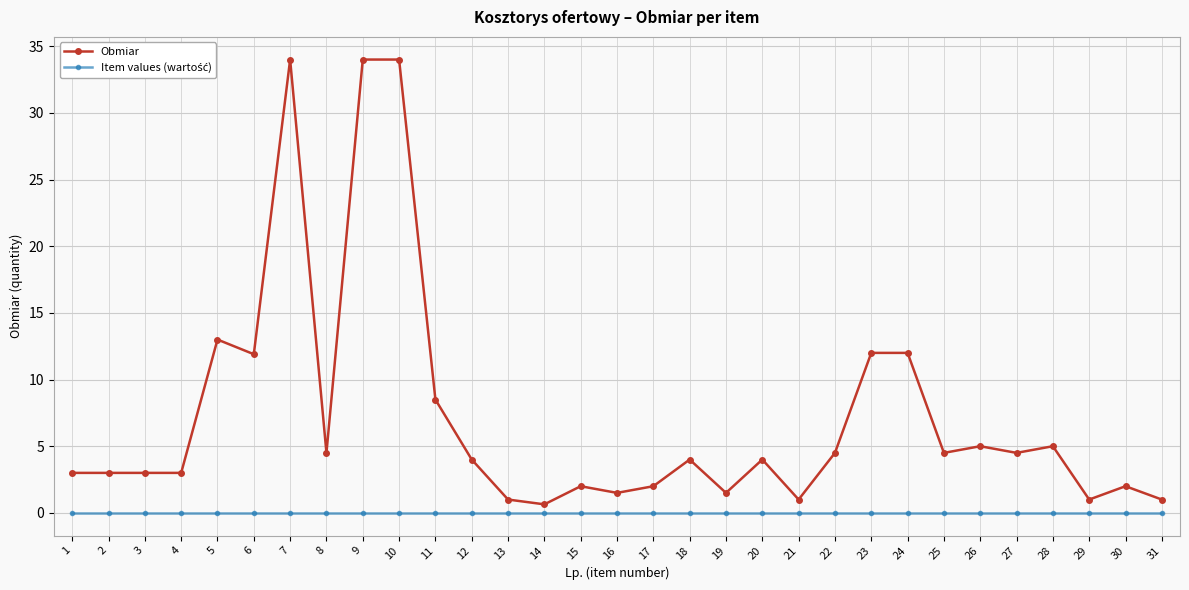

What is the average value of the Obmiar series?

7.3